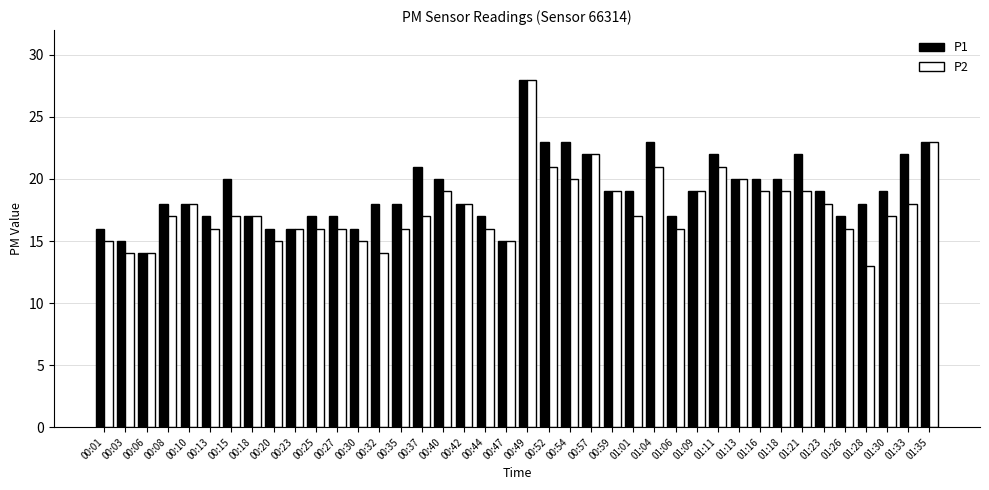

Which category has the highest value across all series?

00:49